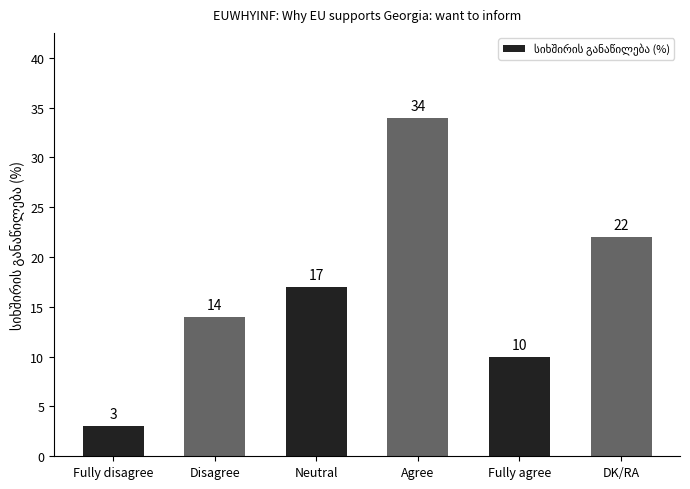

What is the label of the 5th bar from the left?

Fully agree